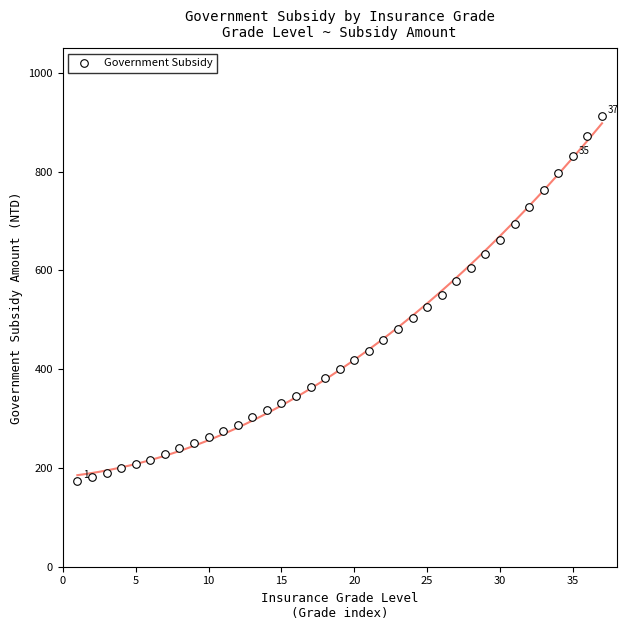

What is the range of X values (max minus min)?

36